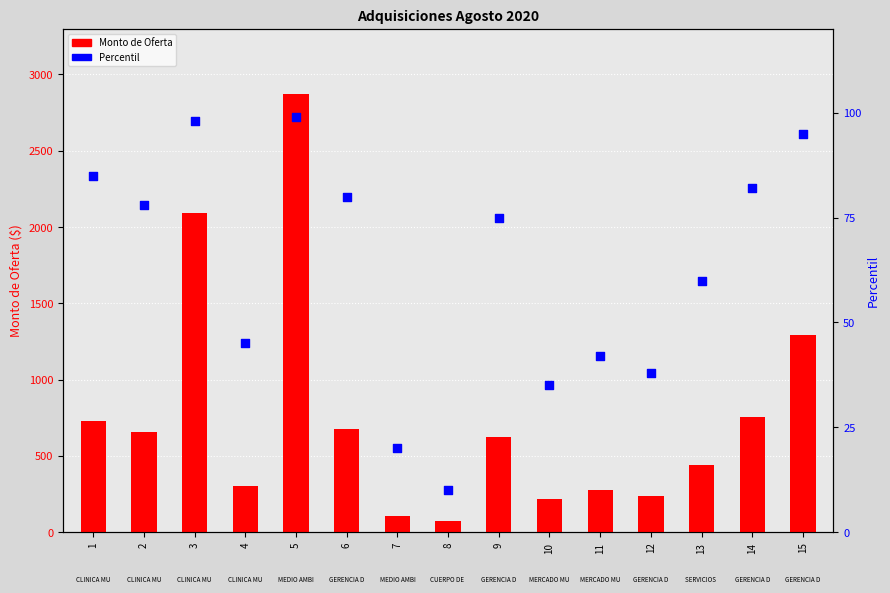

What are all the series names shown in the legend?

Monto de Oferta, Percentil